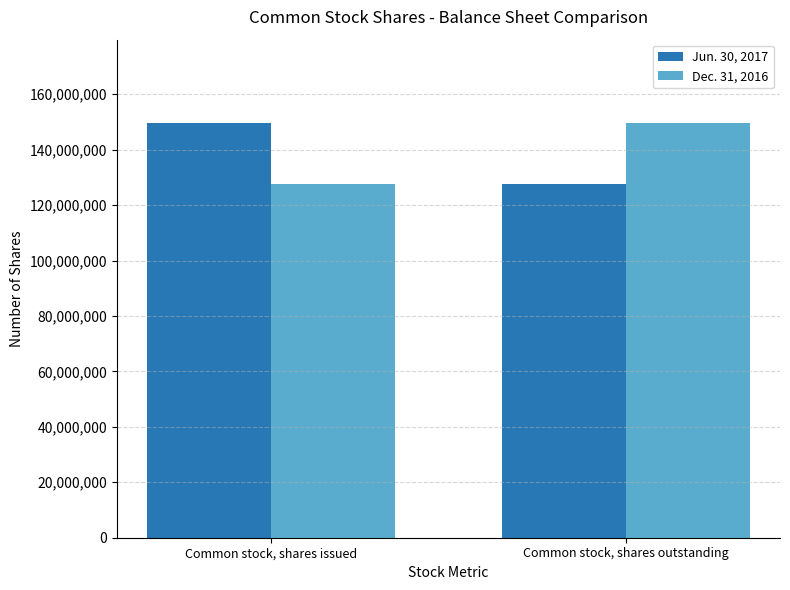

Where is Jun. 30, 2017 nearest to the value 138608284?

Common stock, shares outstanding